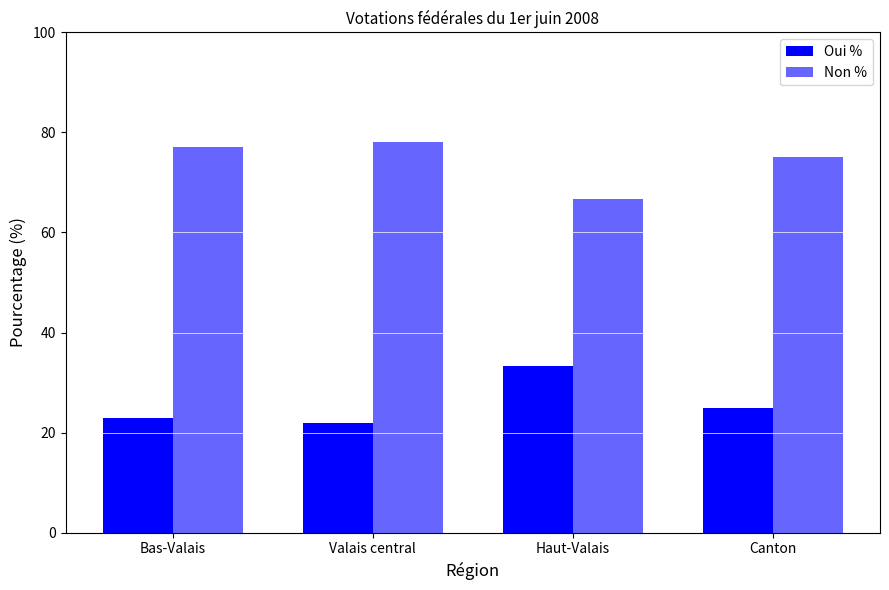

Where does the Non % series first go above 77?

Bas-Valais